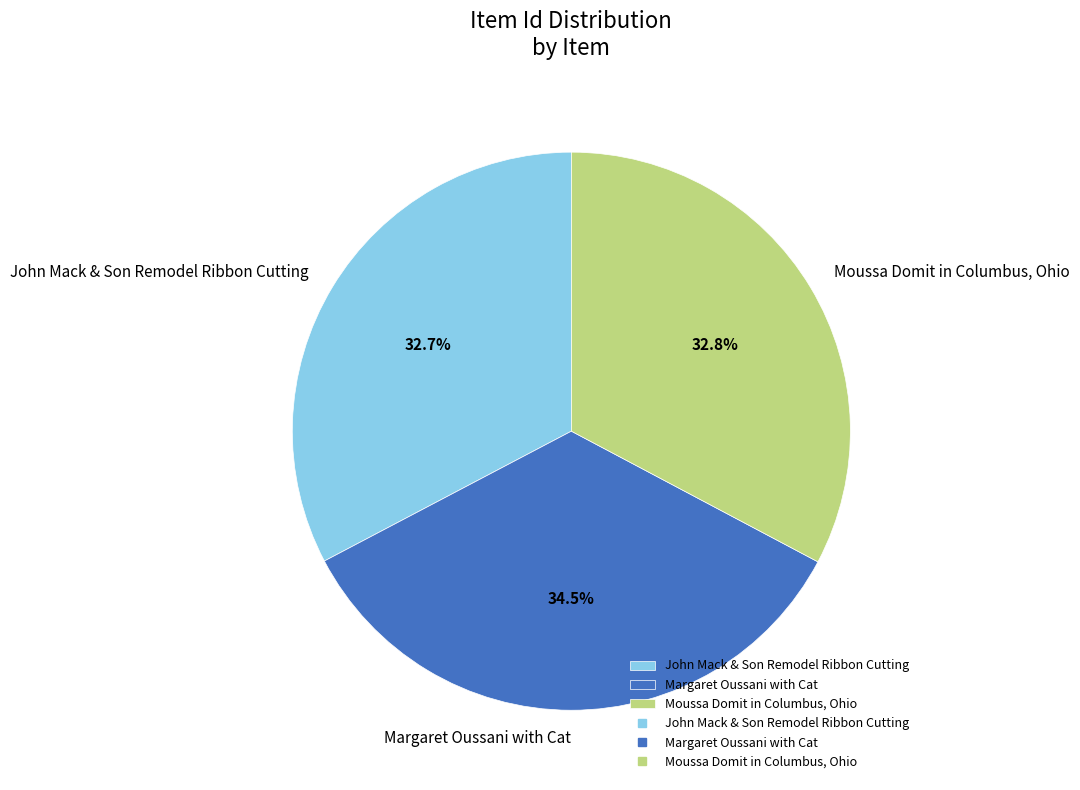

Does any single category account for the majority?

No